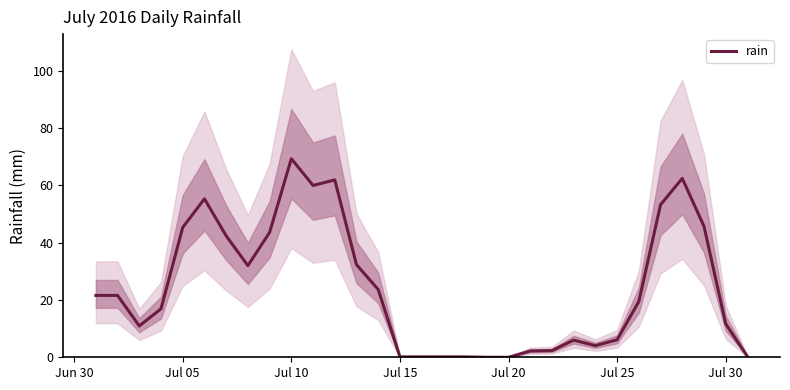

Reading left to right, extract all data points from this chart.

21.6	21.6	10.9	16.9	45.3	55.3	42.4	32.0	43.6	69.3	60.0	61.9	32.3	23.7	0.1	0.1	0.1	0.1	0.0	0.0	2.2	2.3	6.0	4.1	6.1	19.5	53.3	62.5	45.7	11.7	0.3